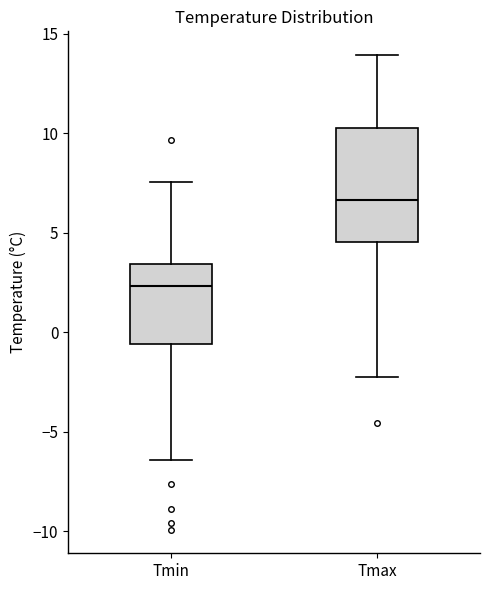

Where is the lower edge of the box for Tmin on the y-axis? The values are not printed on the chart, so give them approximately, as read against the axis.

-0.5